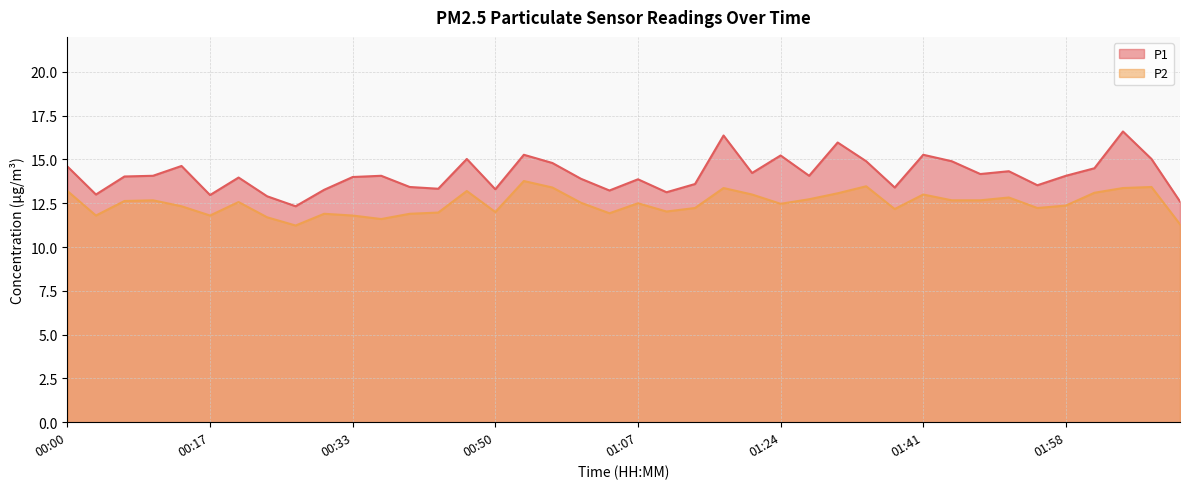

What is the spread (max minus min) of values at 00:54?

1.5